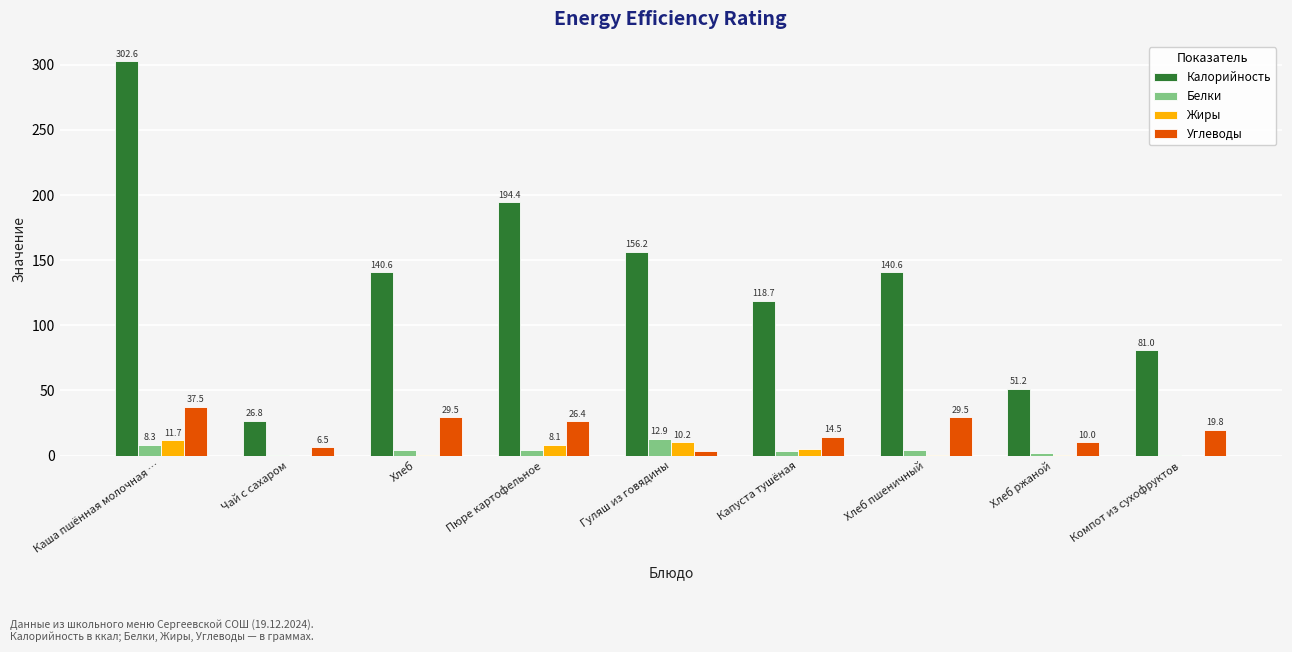

What is the spread (max minus min) of values at Хлеб?

140.1